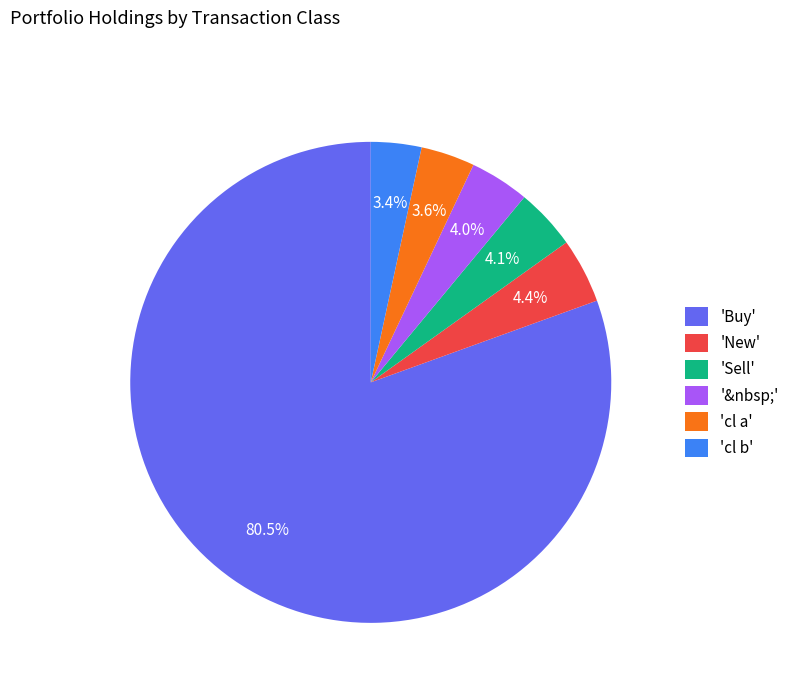

Approximately how many times larger is the value at 'Sell' compared to 'cl a'?

1.1